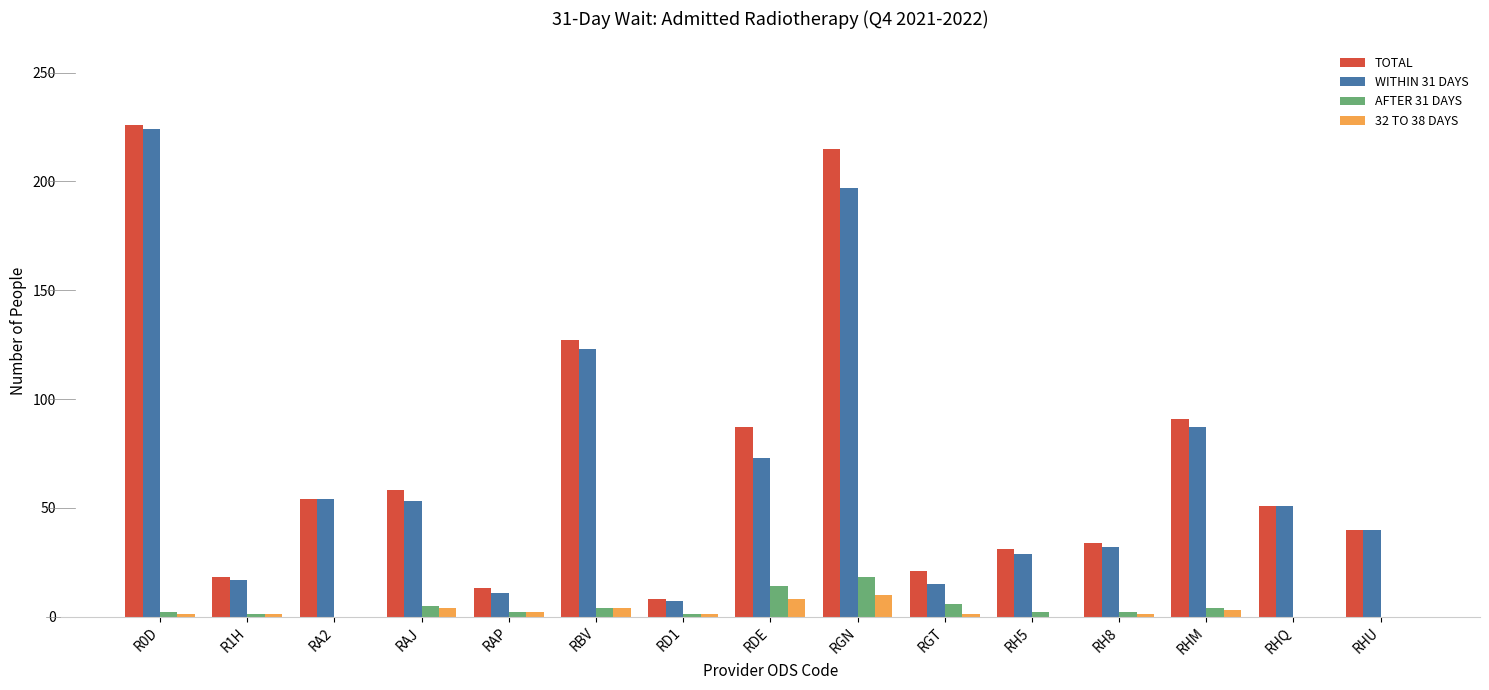

True or false: WITHIN 31 DAYS has a value of 53 at RAJ.

True